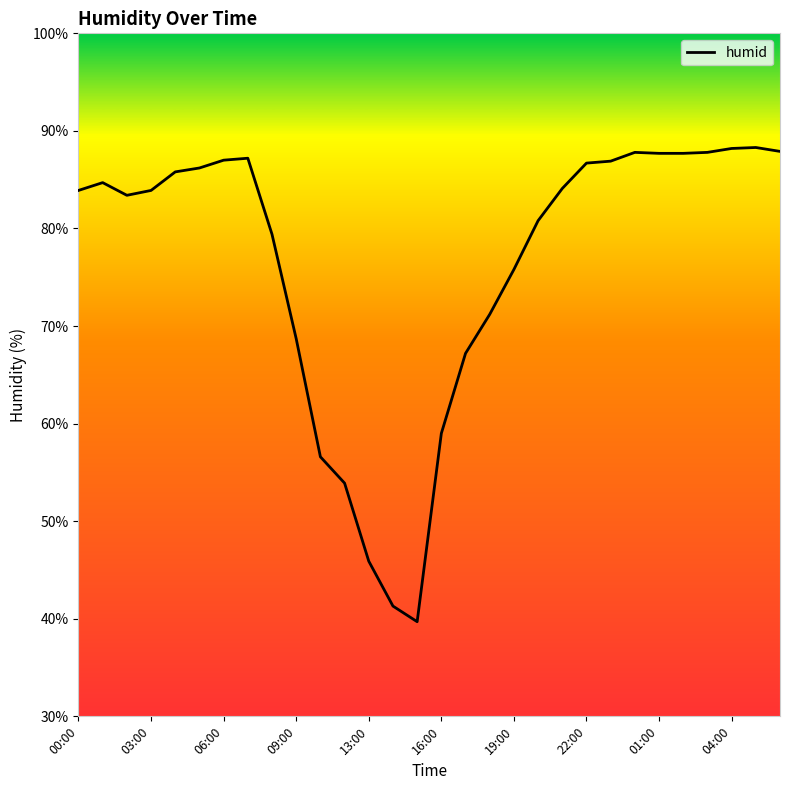

What is the difference between the maximum and minimum values?

48.6